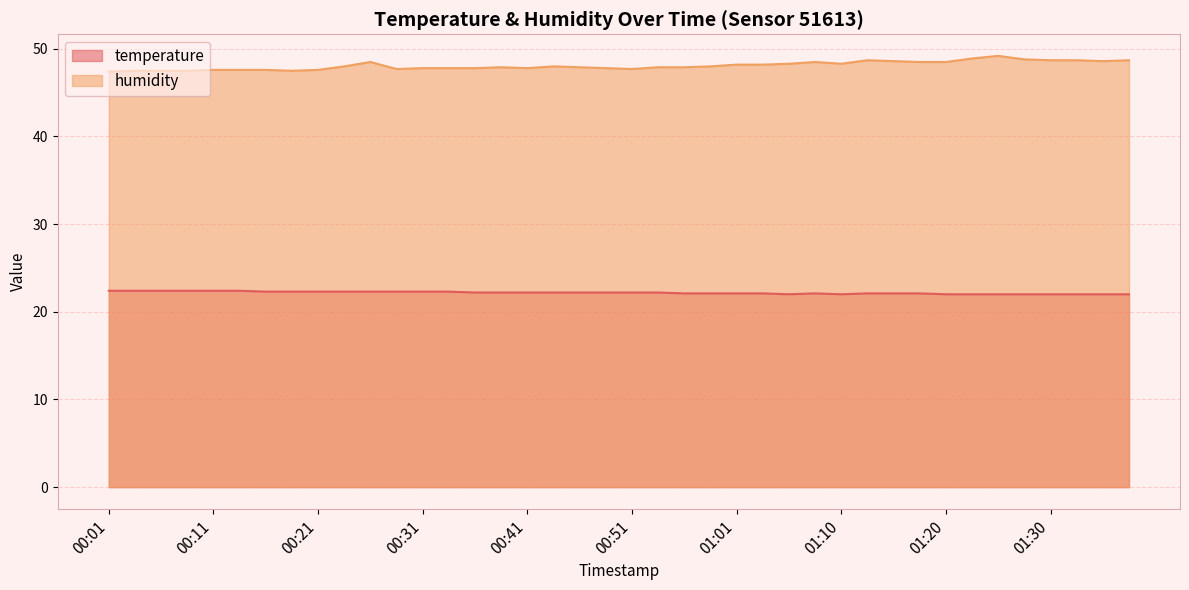

Read the temperature value at 00:21.

22.3